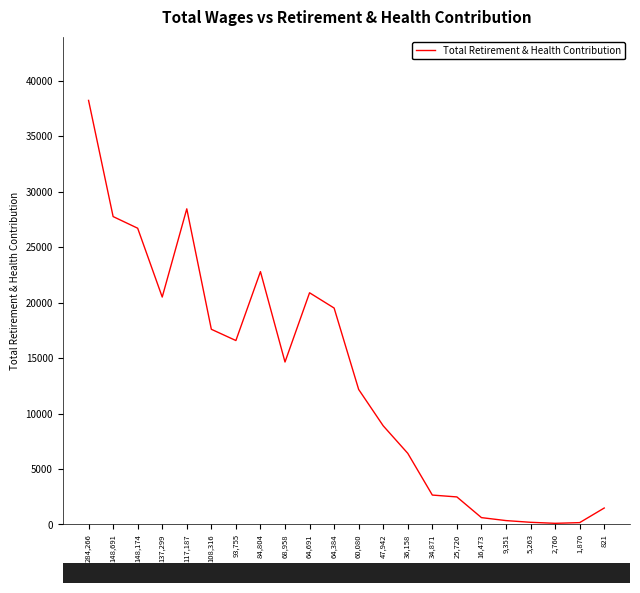

Is it true that the value at 108,316 is 17593?

True